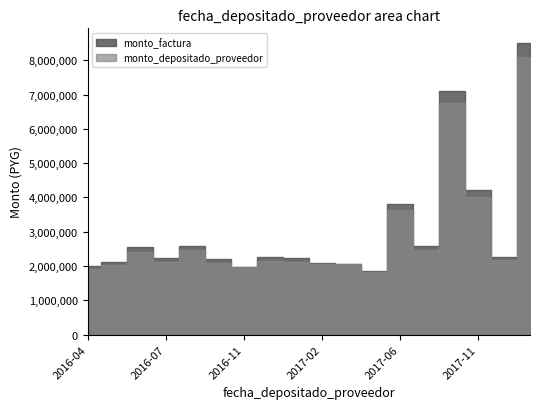

True or false: monto_factura has a value of 3542737 at 2016-04-28.

False